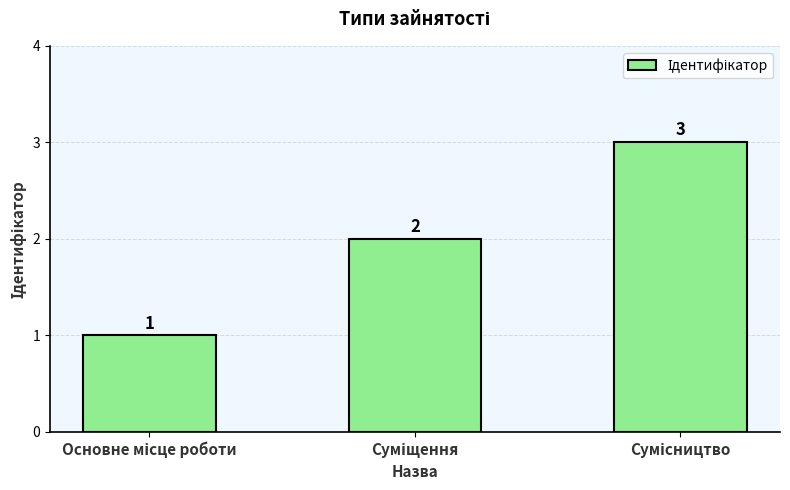

What is the value of the 3rd bar from the left?

3